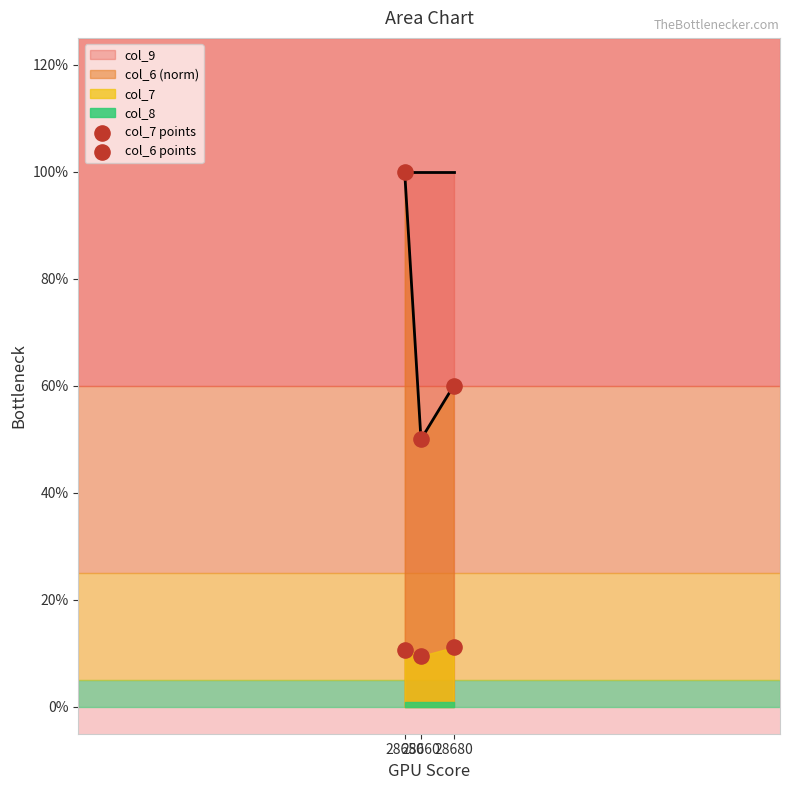

At how many categories does at least one series exceed 0?

3